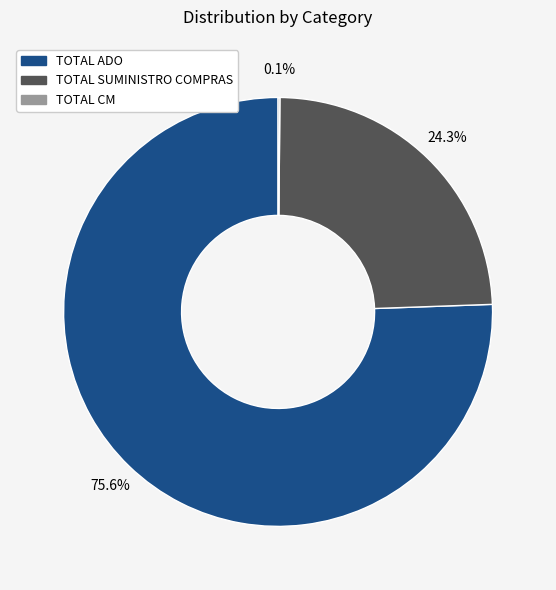

The TOTAL SUMINISTRO COMPRAS slice represents 33% of the pie. True or false?

False